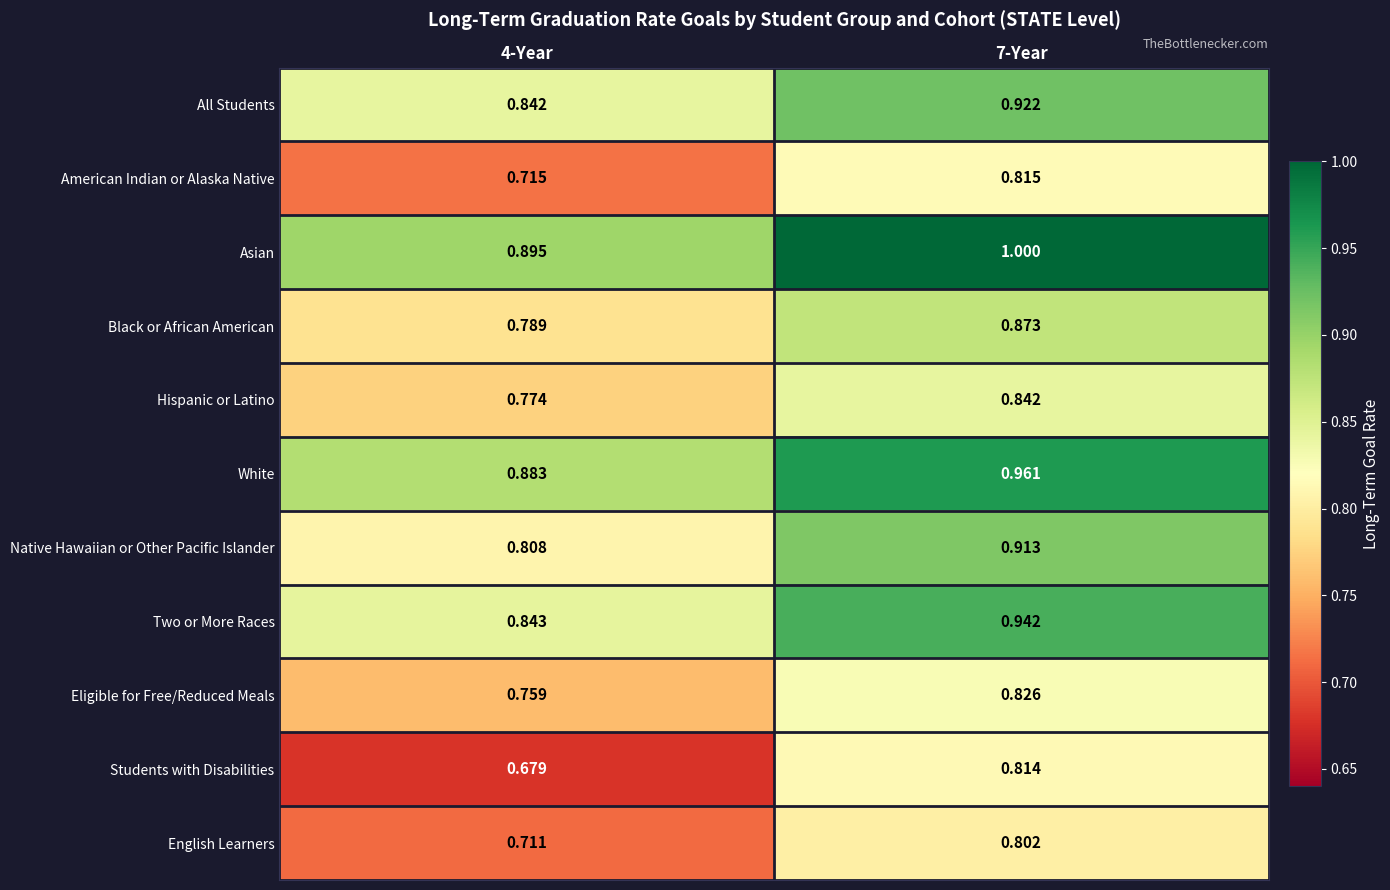

Between 4-Year and 7-Year, which series saw the biggest shift?

Students with Disabilities